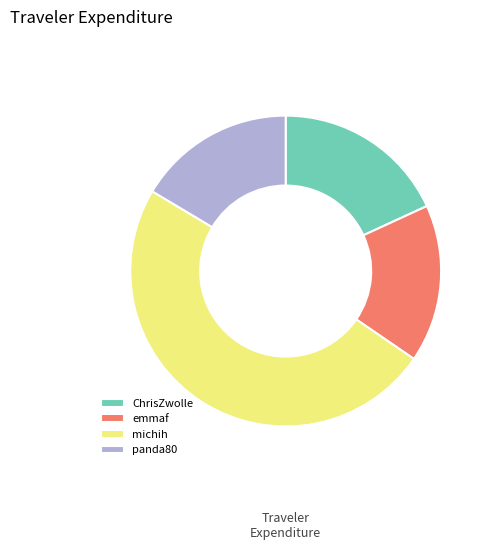

Which slice is the largest?

michih